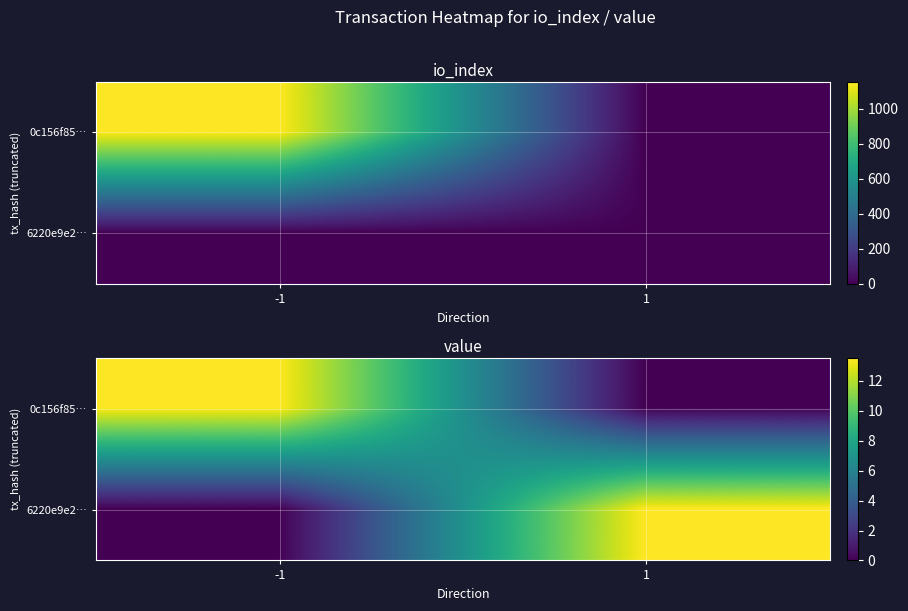

What is the difference between the maximum and minimum values in the 0c156f85… series?

13.5